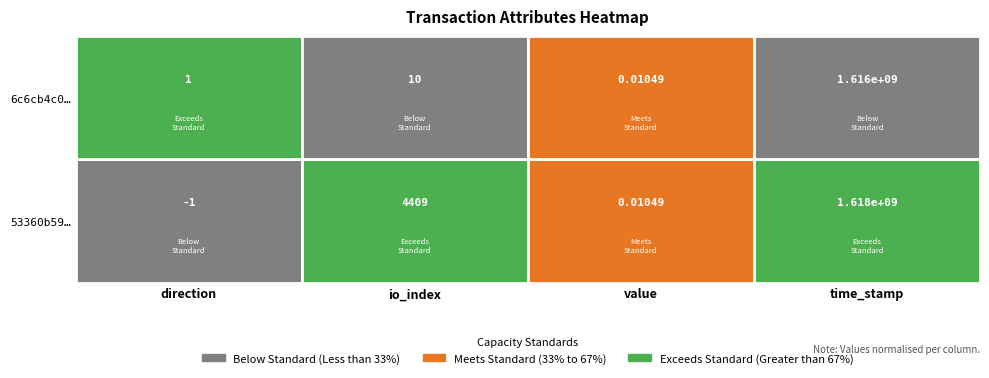

How many distinct data groups are displayed?

2